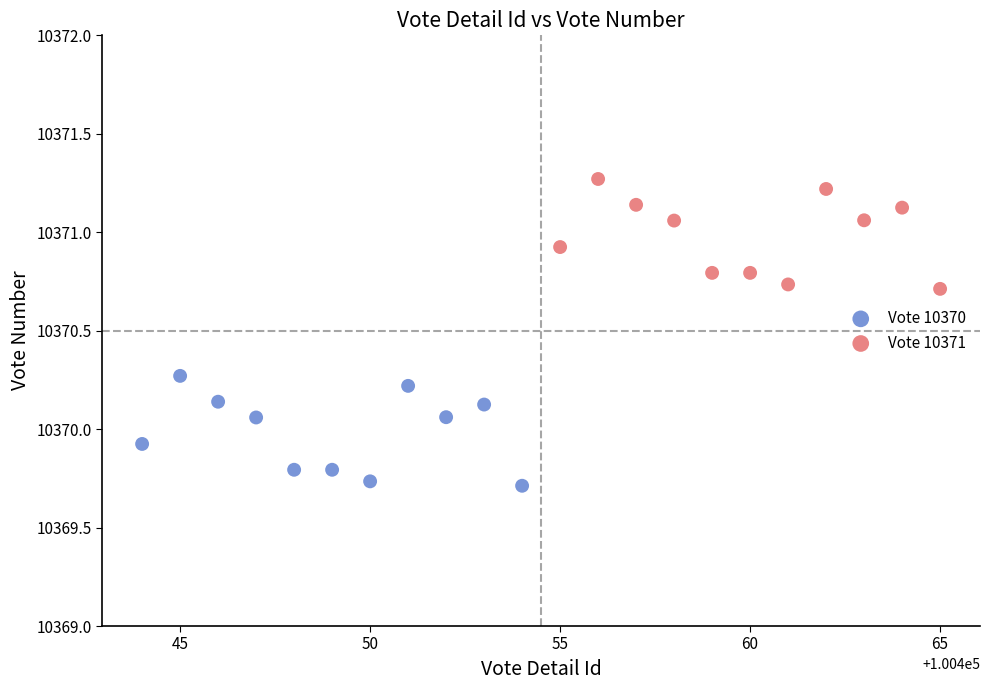

Which series reaches the minimum Y coordinate?

Vote 10370